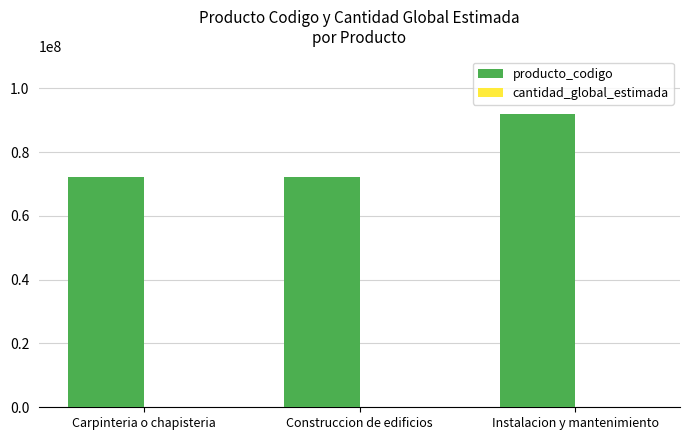

At which category does the chart reach its peak across all series?

Instalacion y mantenimiento